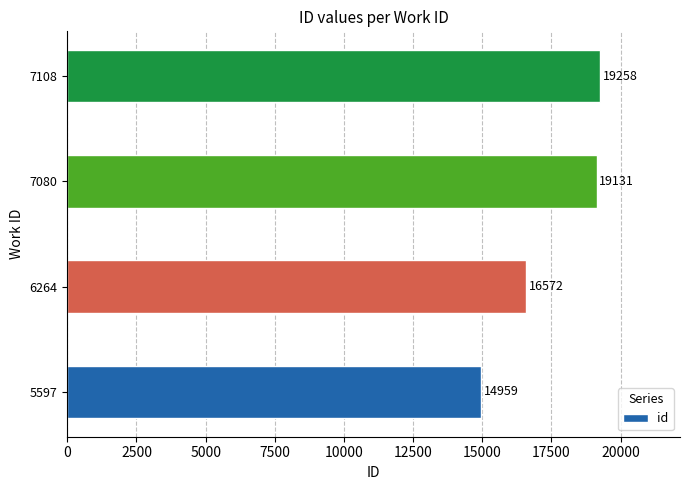

Rank the categories by value from highest to lowest.

7108, 7080, 6264, 5597